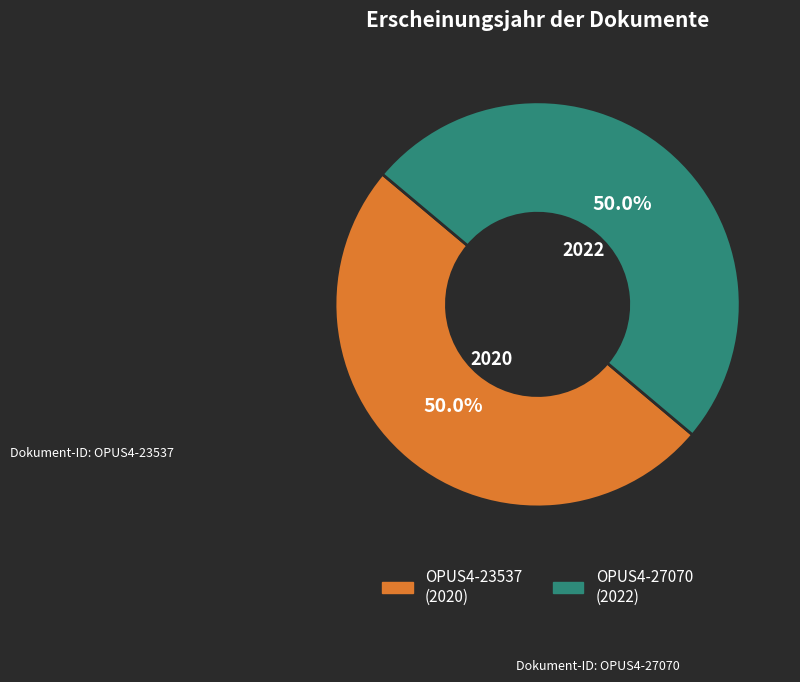

To the nearest percent, what portion does OPUS4-27070 represent?

50%